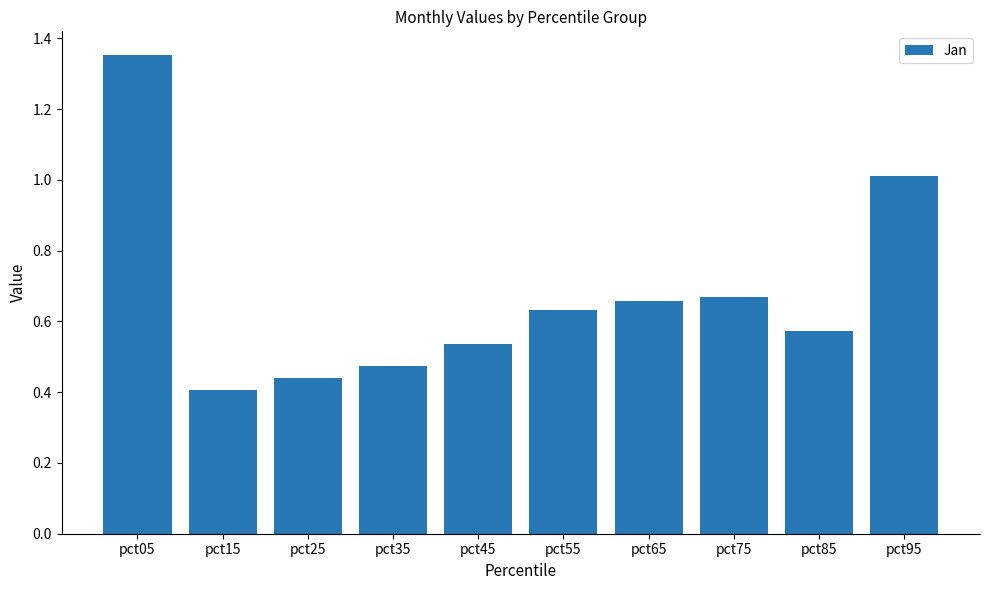

Where is the data nearest to the value 0?

pct15